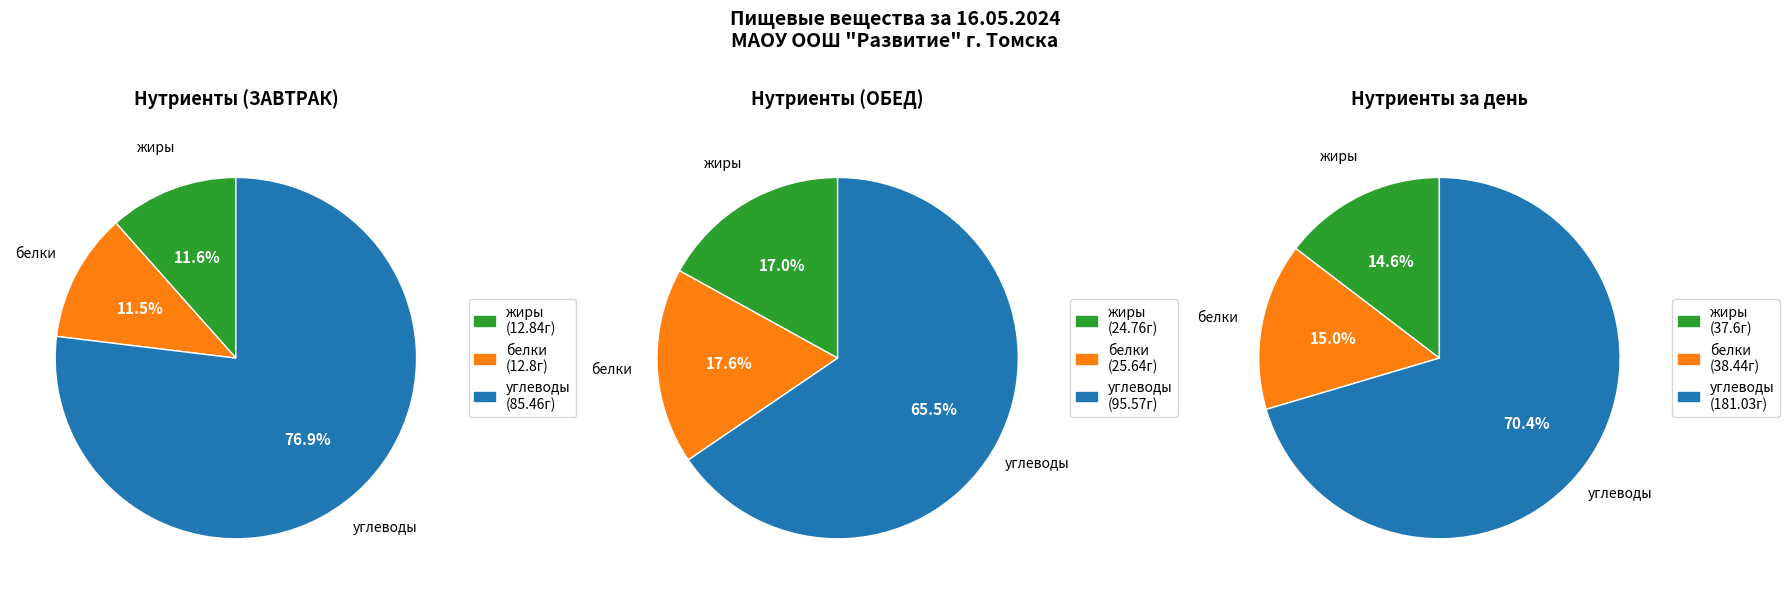

Is there any slice that represents more than half of the pie?

Yes